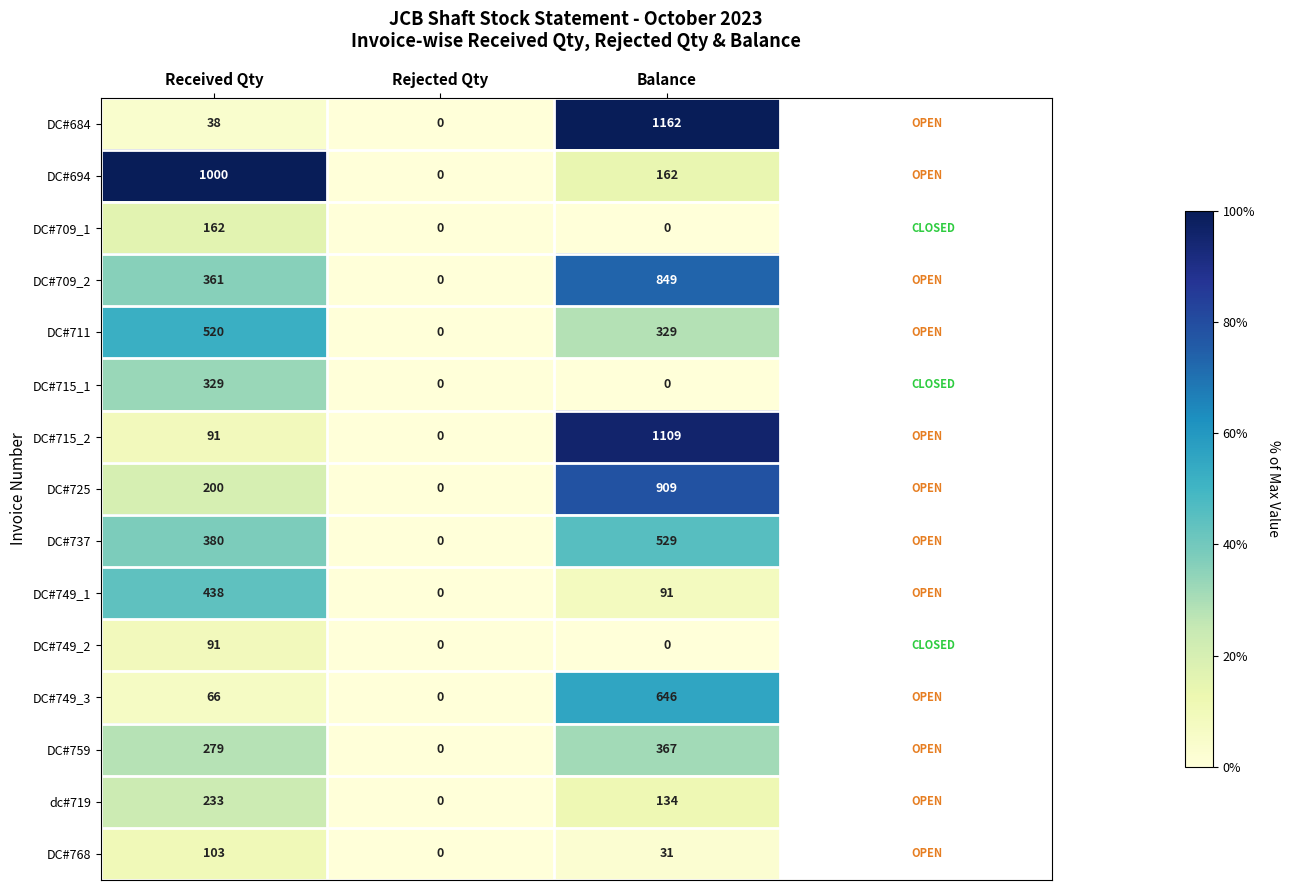

At which label does DC#749_2 reach its peak?

Received Qty